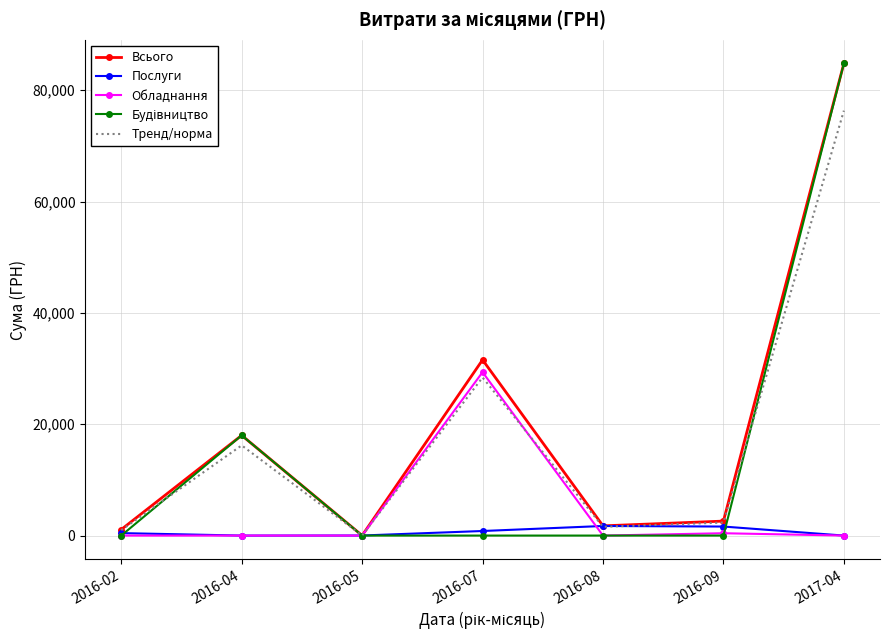

True or false: Послуги has more than 0 points higher than both neighbors.

True